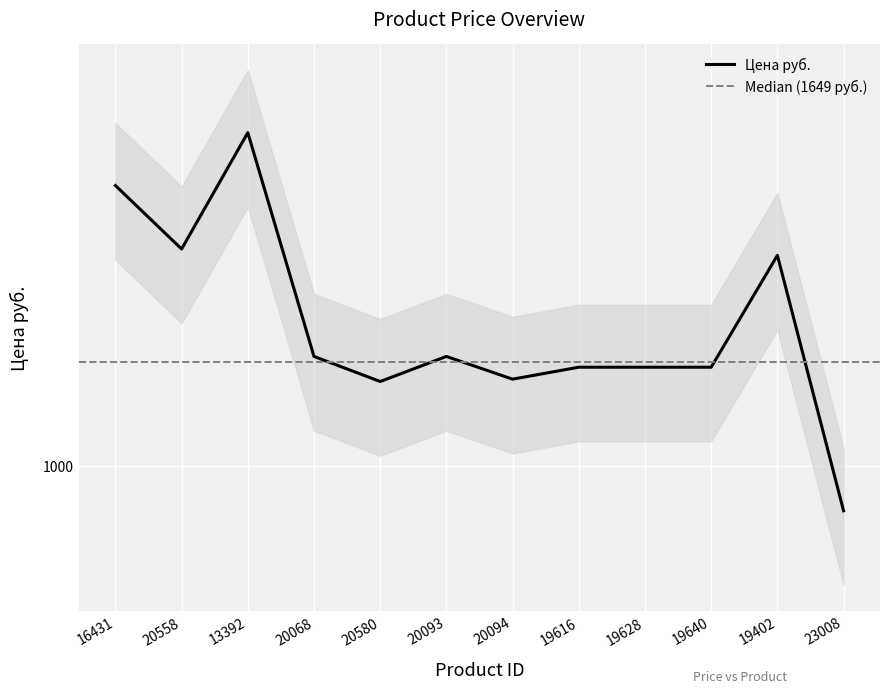

What is the smallest value displayed?

806.0